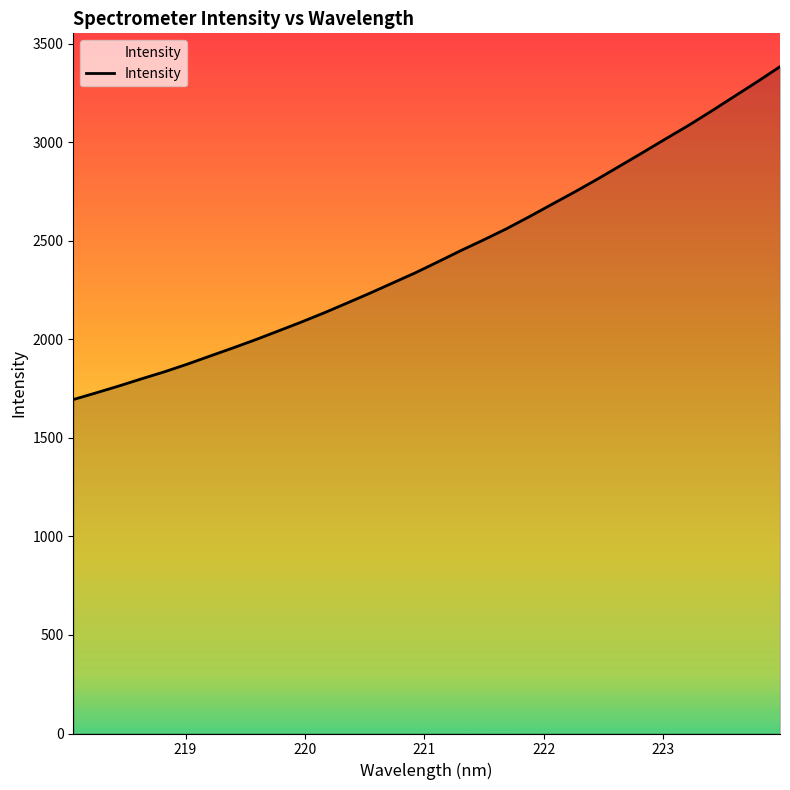

What is the smallest value displayed?

1694.6